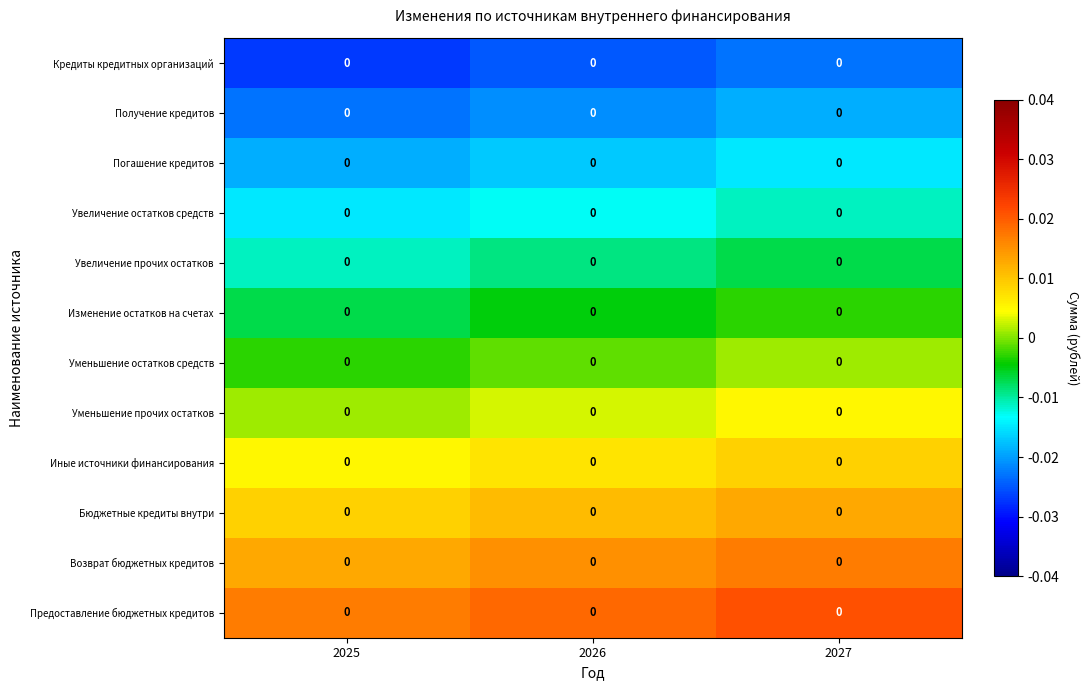

Reading left to right, what are all the values shown in this chart?

Кредиты кредитных организаций: 2025=0.0	2026=0.0	2027=0.0
Получение кредитов: 2025=0.0	2026=0.0	2027=0.0
Погашение кредитов: 2025=0.0	2026=0.0	2027=0.0
Увеличение остатков средств: 2025=0.0	2026=0.0	2027=0.0
Увеличение прочих остатков: 2025=0.0	2026=0.0	2027=0.0
Изменение остатков на счетах: 2025=0.0	2026=0.0	2027=0.0
Уменьшение остатков средств: 2025=0.0	2026=0.0	2027=0.0
Уменьшение прочих остатков: 2025=0.0	2026=0.0	2027=0.0
Иные источники финансирования: 2025=0.0	2026=0.0	2027=0.0
Бюджетные кредиты внутри: 2025=0.0	2026=0.0	2027=0.0
Возврат бюджетных кредитов: 2025=0.0	2026=0.0	2027=0.0
Предоставление бюджетных кредитов: 2025=0.0	2026=0.0	2027=0.0